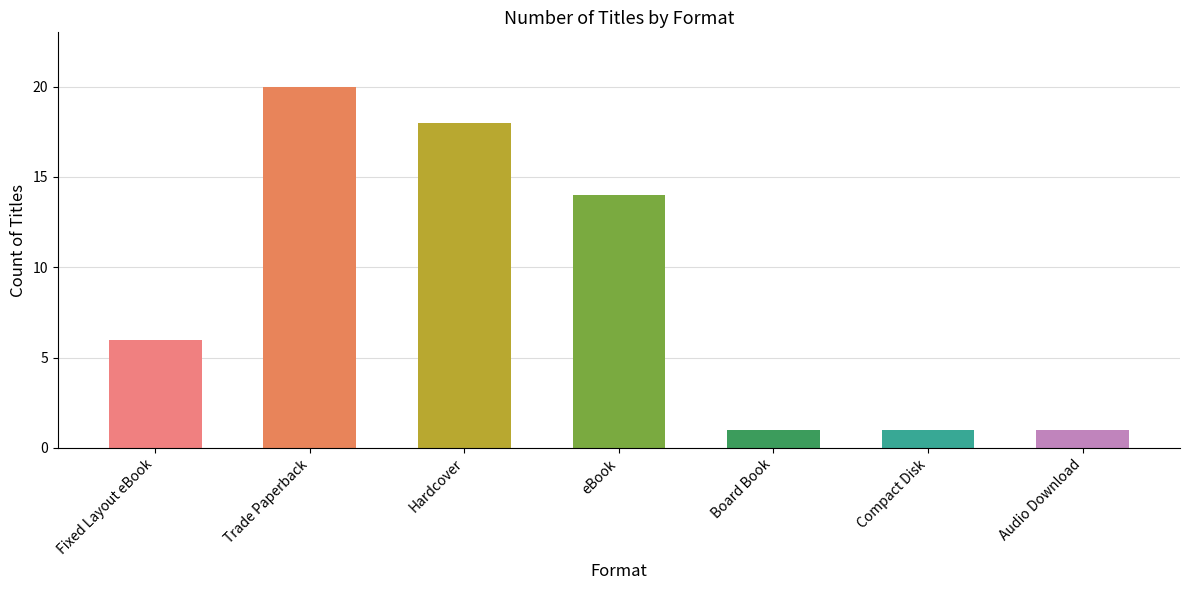

How many values are between 1 and 18?

6